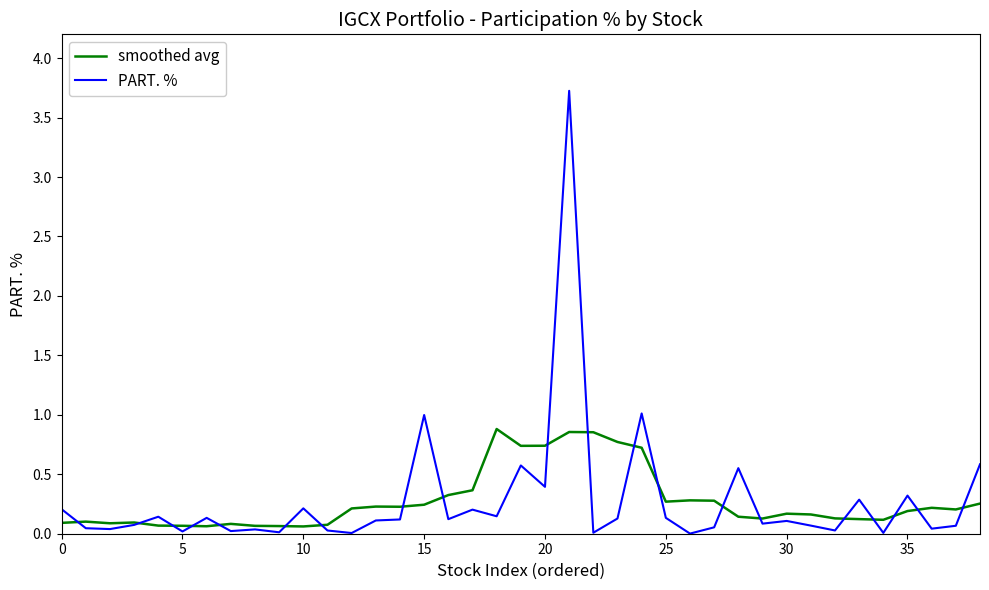

How many categories are shown in the chart?

39